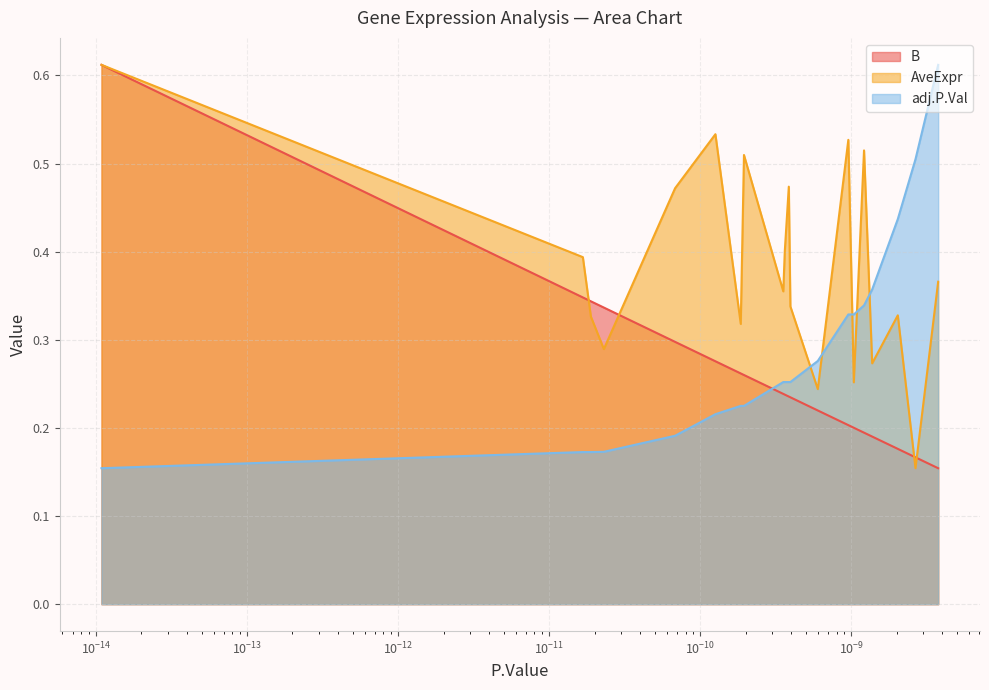

The AveExpr series shows 0.2 at LYSMD4. True or false?

False